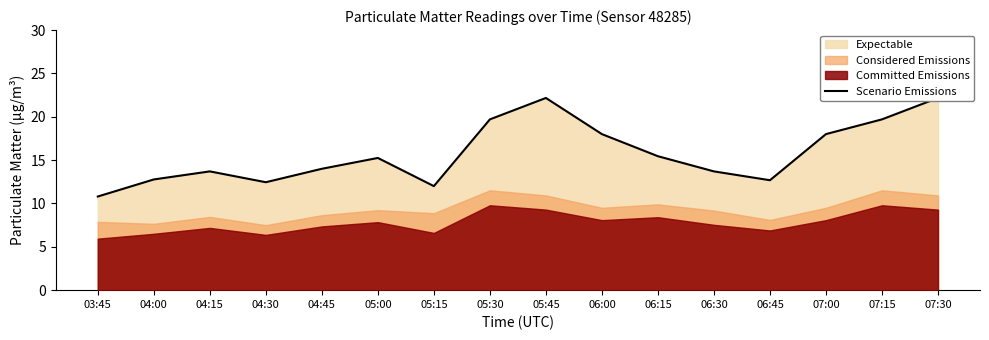

How many data points are less than 15?

8